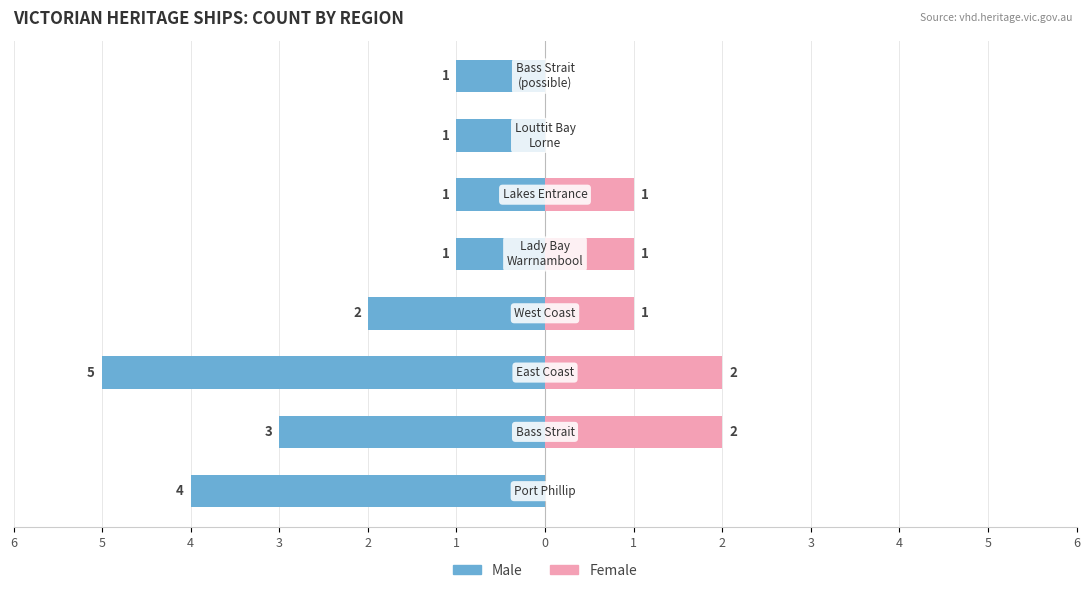

At how many categories does at least one series exceed -2?

8